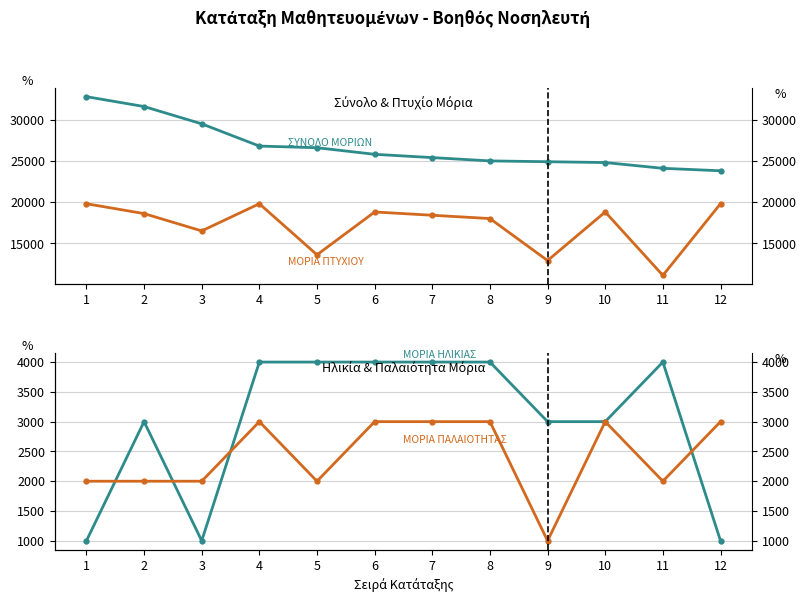

What is the difference between the maximum and minimum values in the ΜΟΡΙΑ ΠΑΛΑΙΟΤΗΤΑΣ series?

2000